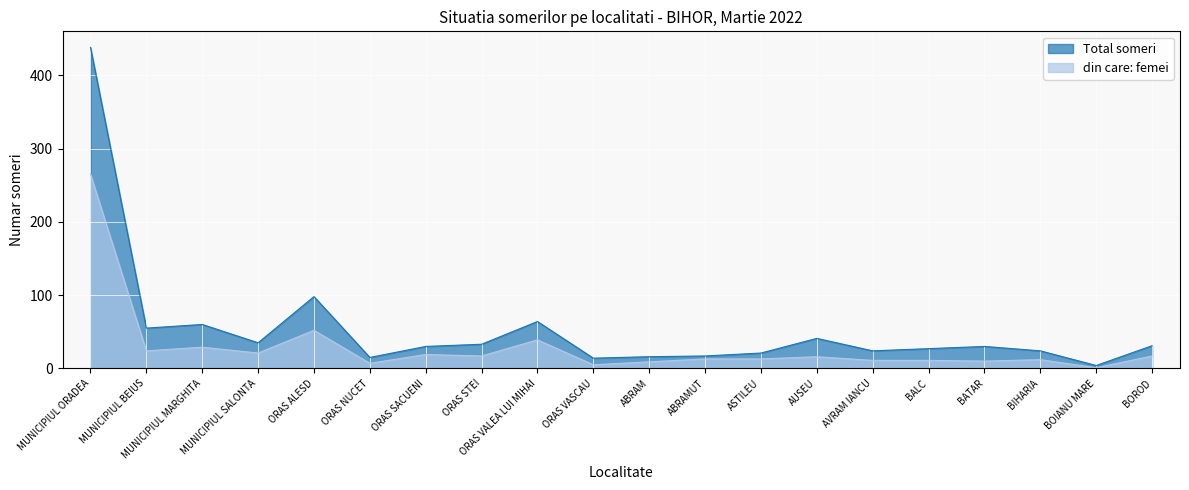

What is the sum of all Total someri values?

1077